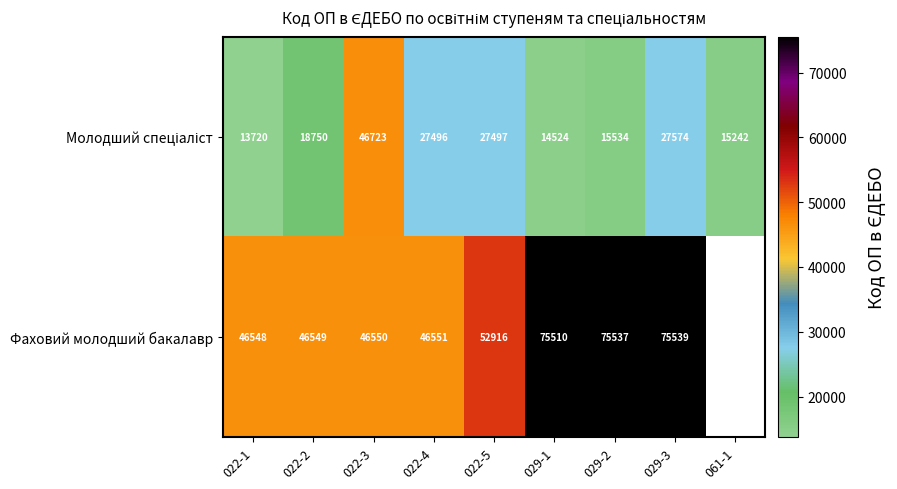

True or false: Фаховий молодший бакалавр has a value of 79933 at 022-3.

False